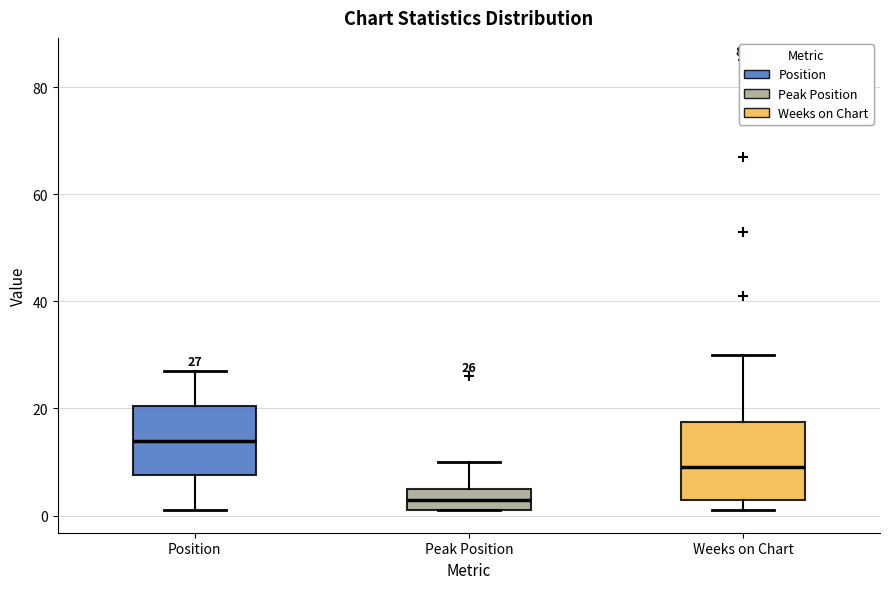

Which box has the lowest median line?

Peak Position